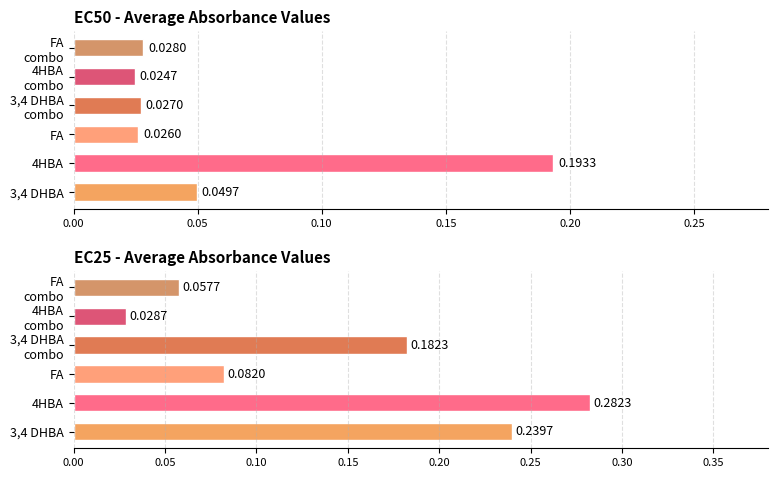

Which series has the widest spread of values?

3,4 DHBA